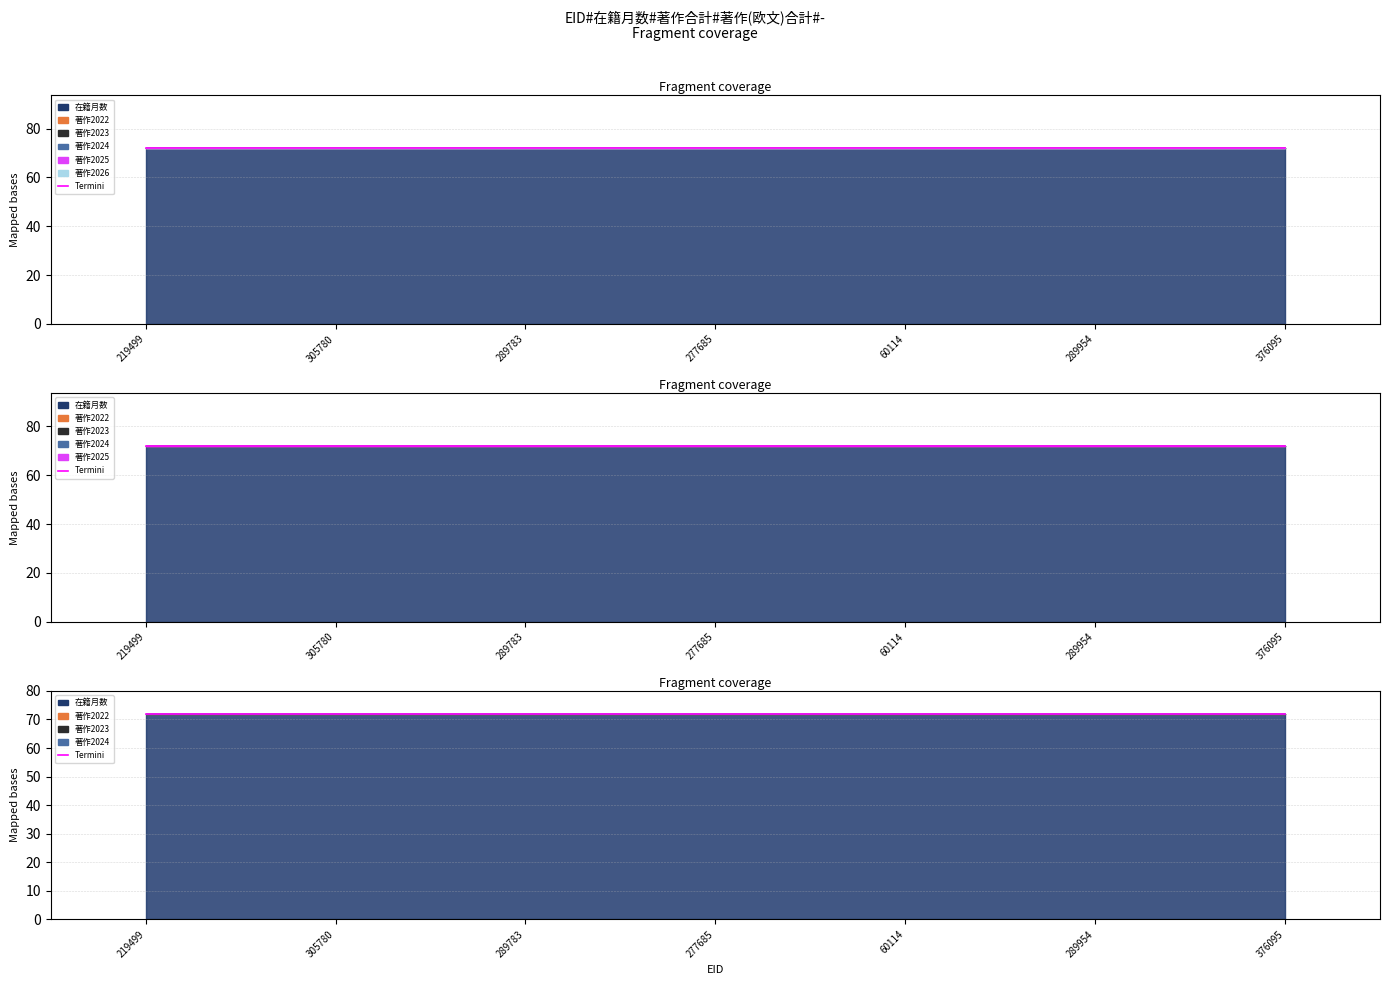

At which category does the chart reach its peak across all series?

219499